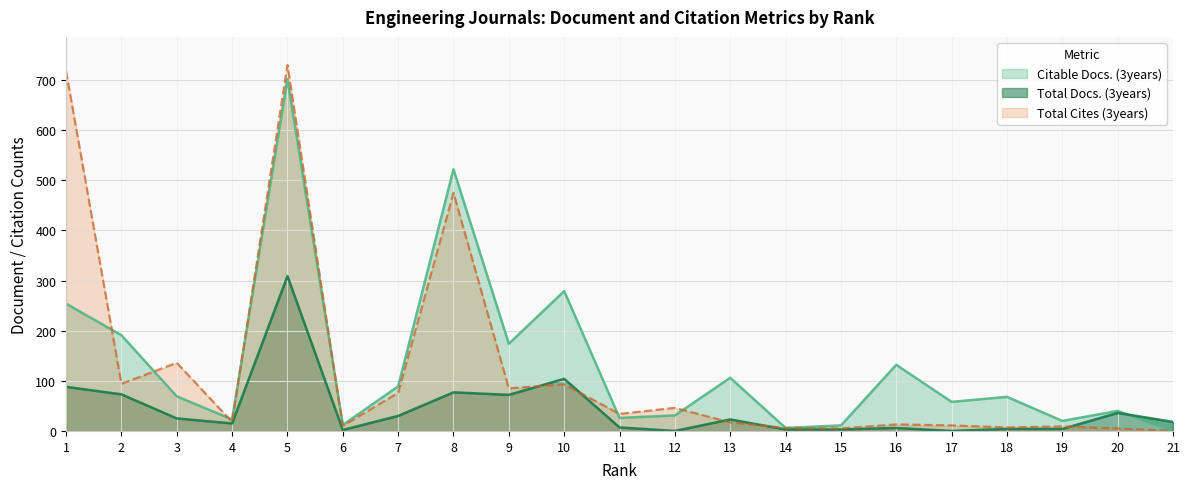

How many values in Total Cites (3years) are above zero?

20